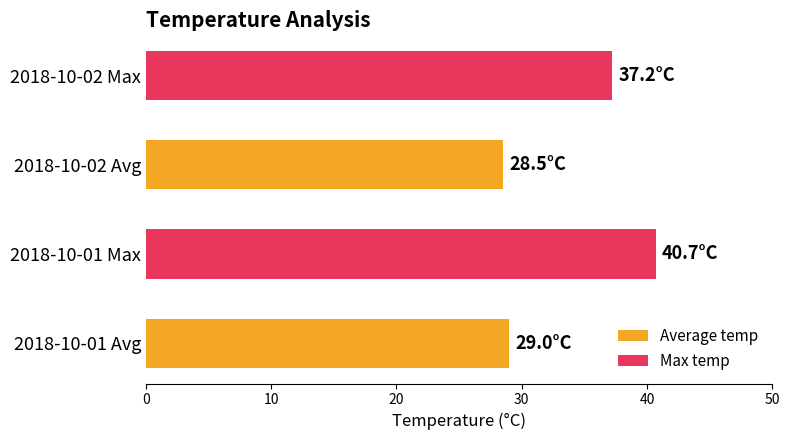

Reading right to left, list all the values displayed in this chart.

Average temp: 28.5	29.0
Max temp: 37.2	40.7